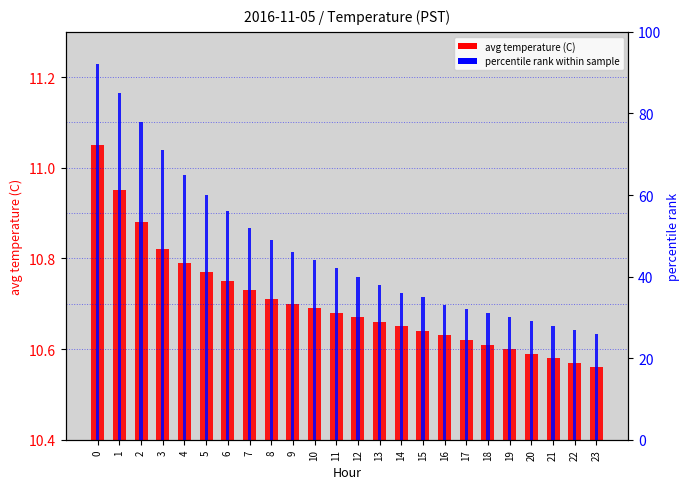

How many distinct data groups are displayed?

2